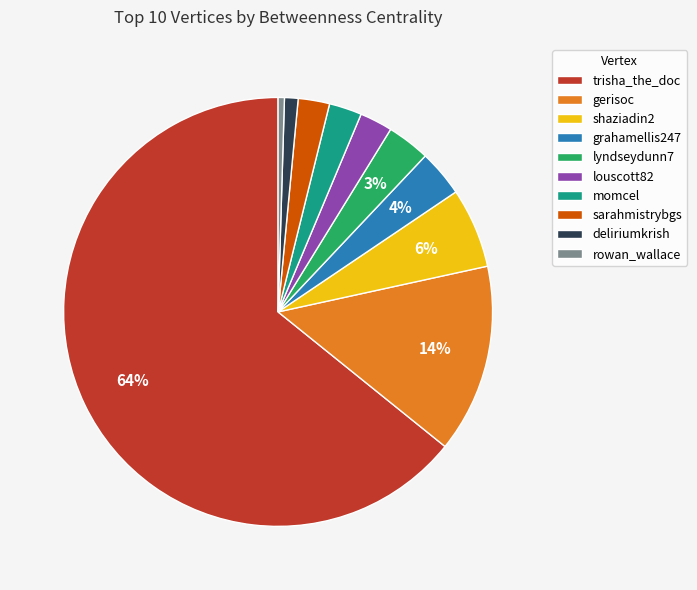

Between rowan_wallace and gerisoc, which is larger?

gerisoc